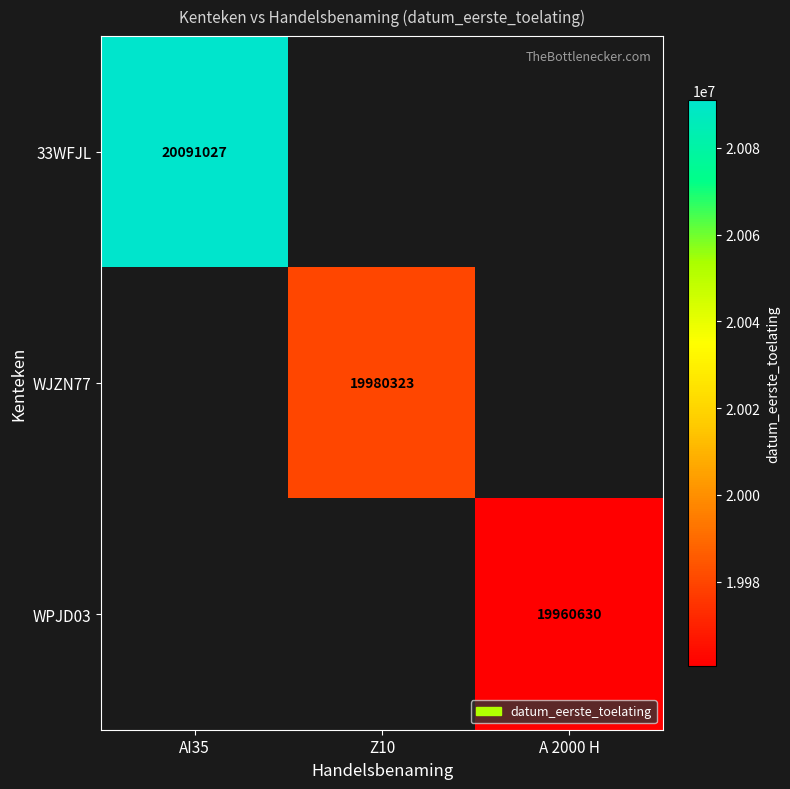

The WPJD03 series shows 19960630 at A 2000 H. True or false?

True